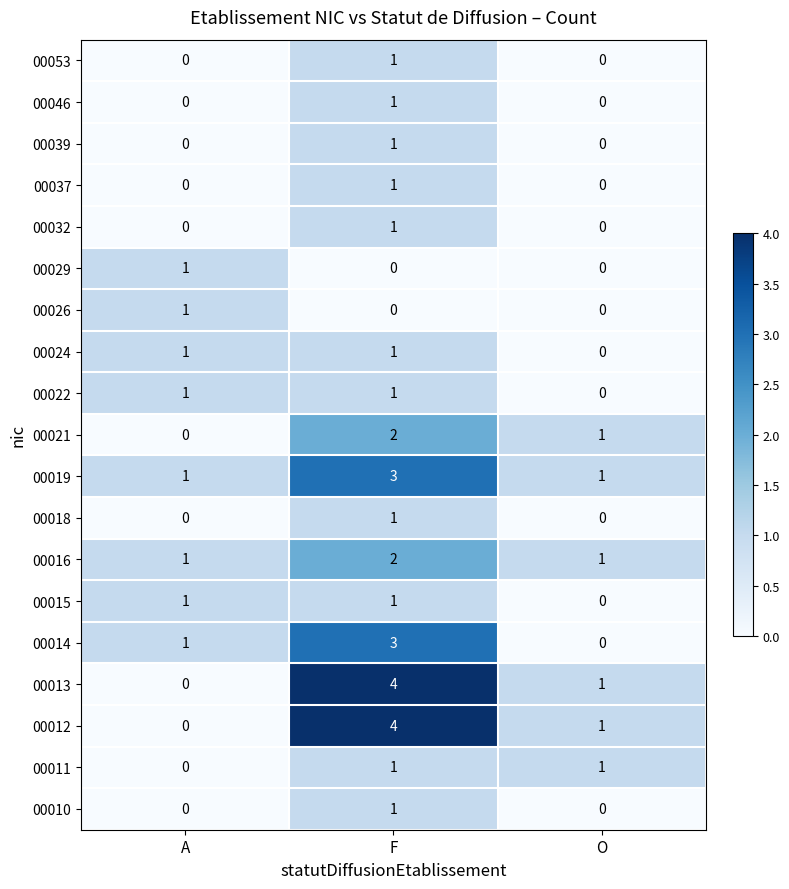

What is the total value across all series at O?

6